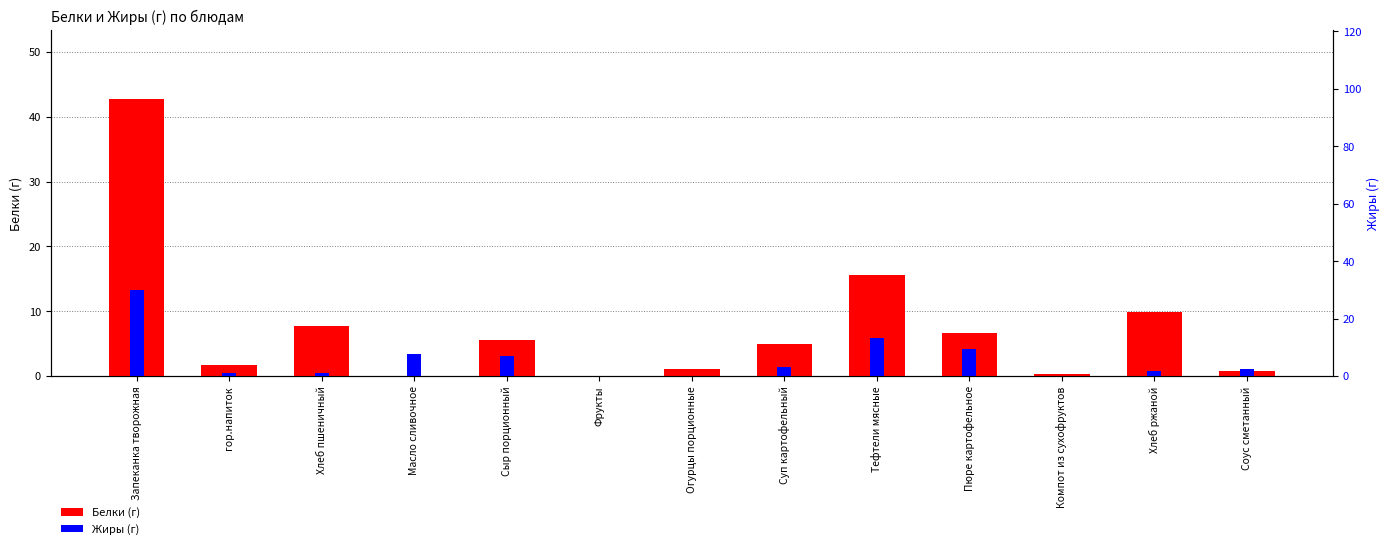

Where is Жиры (г) nearest to the value 15?

Тефтели мясные